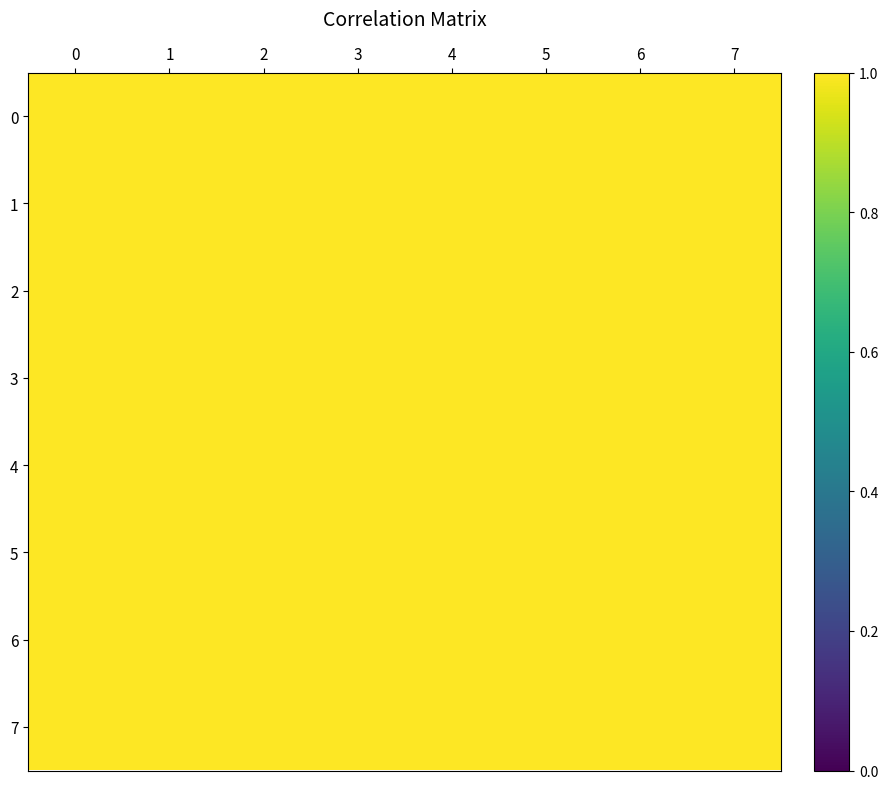

Which category has the lowest value across all series?

7